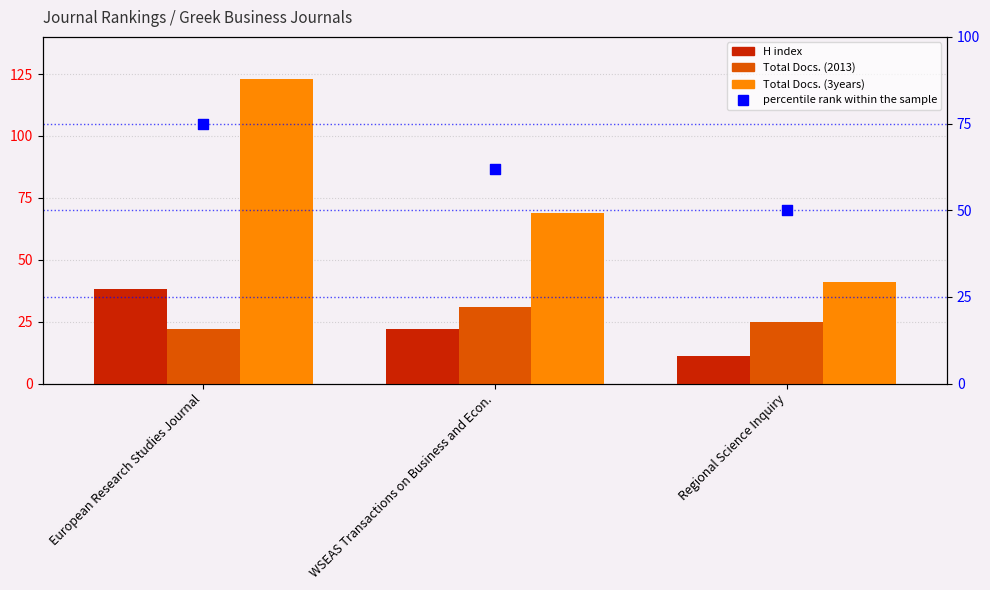

What are all the series names shown in the legend?

H index, Total Docs. (2013), Total Docs. (3years), percentile rank within the sample